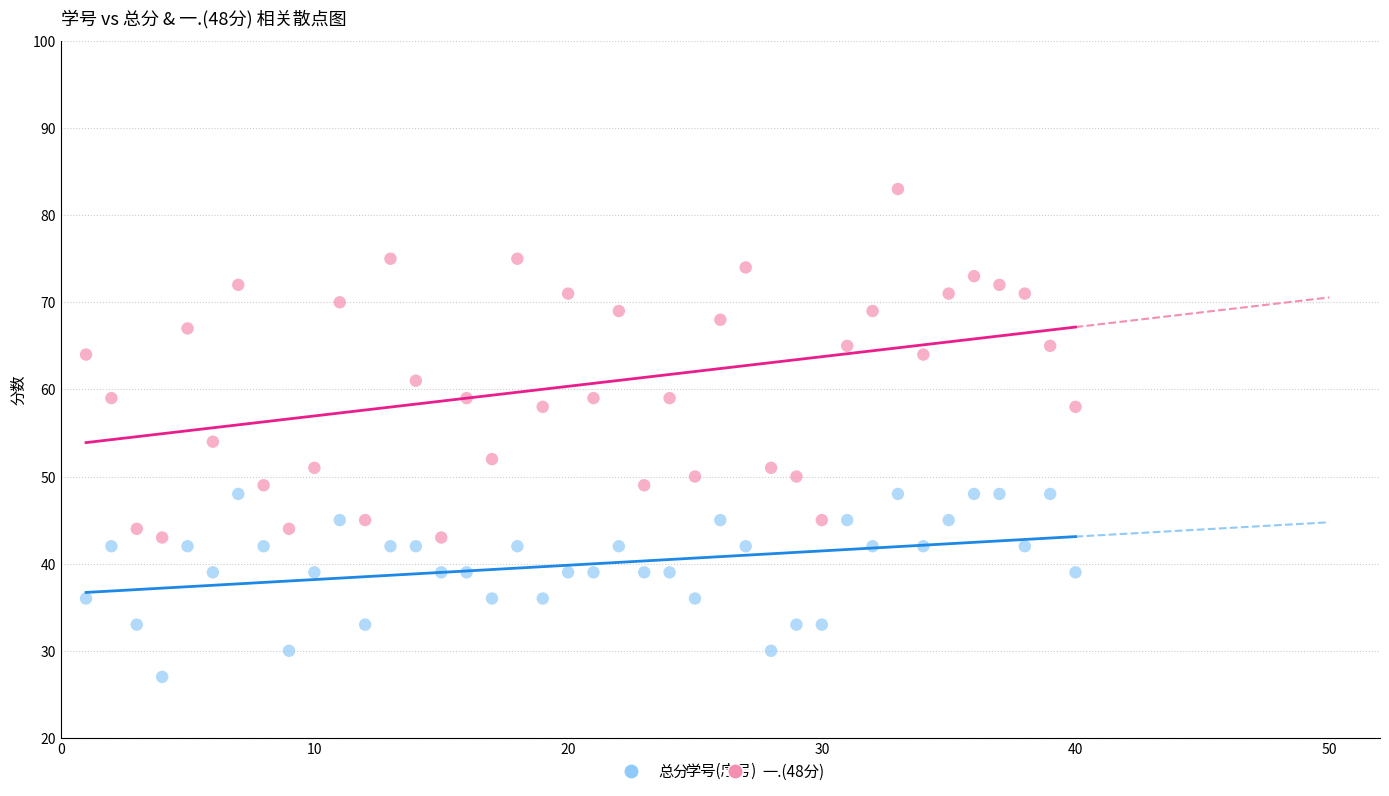

Which series reaches the minimum Y coordinate?

一.(48分)